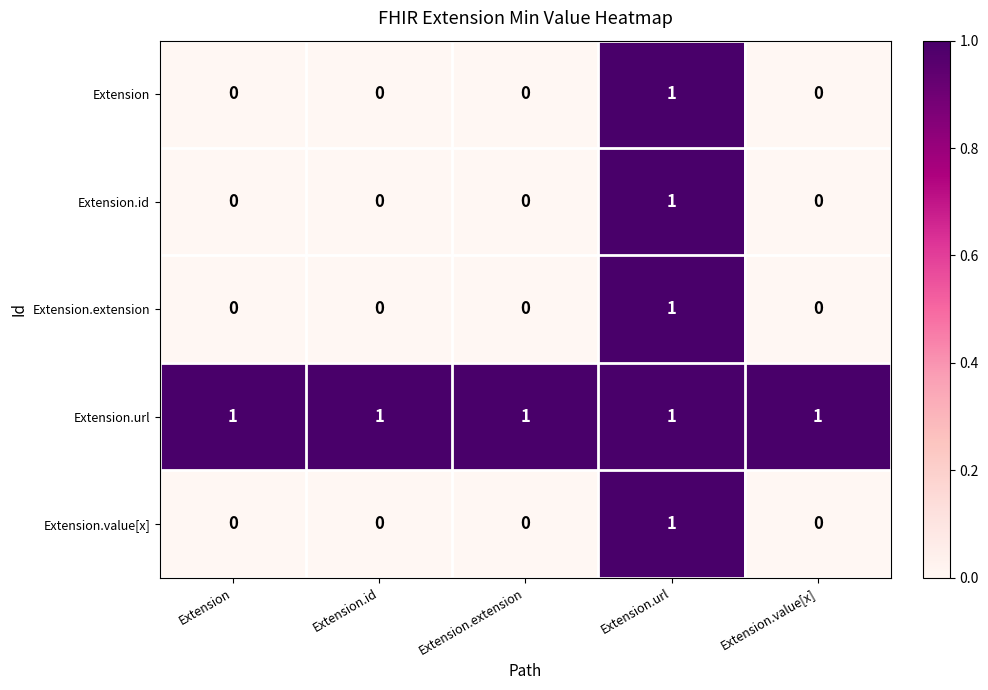

Which series has the largest total across all categories?

Extension.url